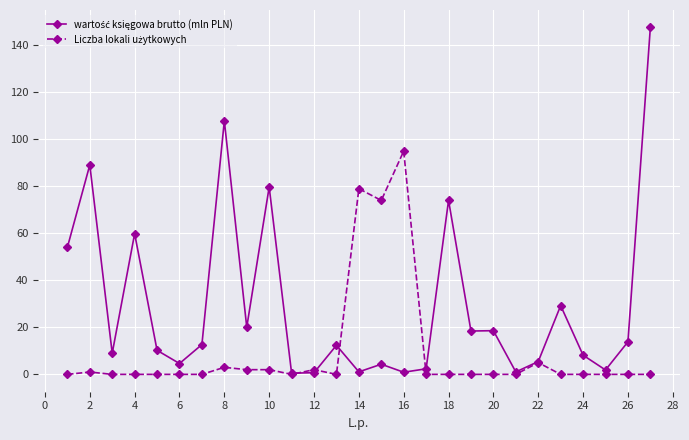

What is the maximum value shown in the chart?

147.6